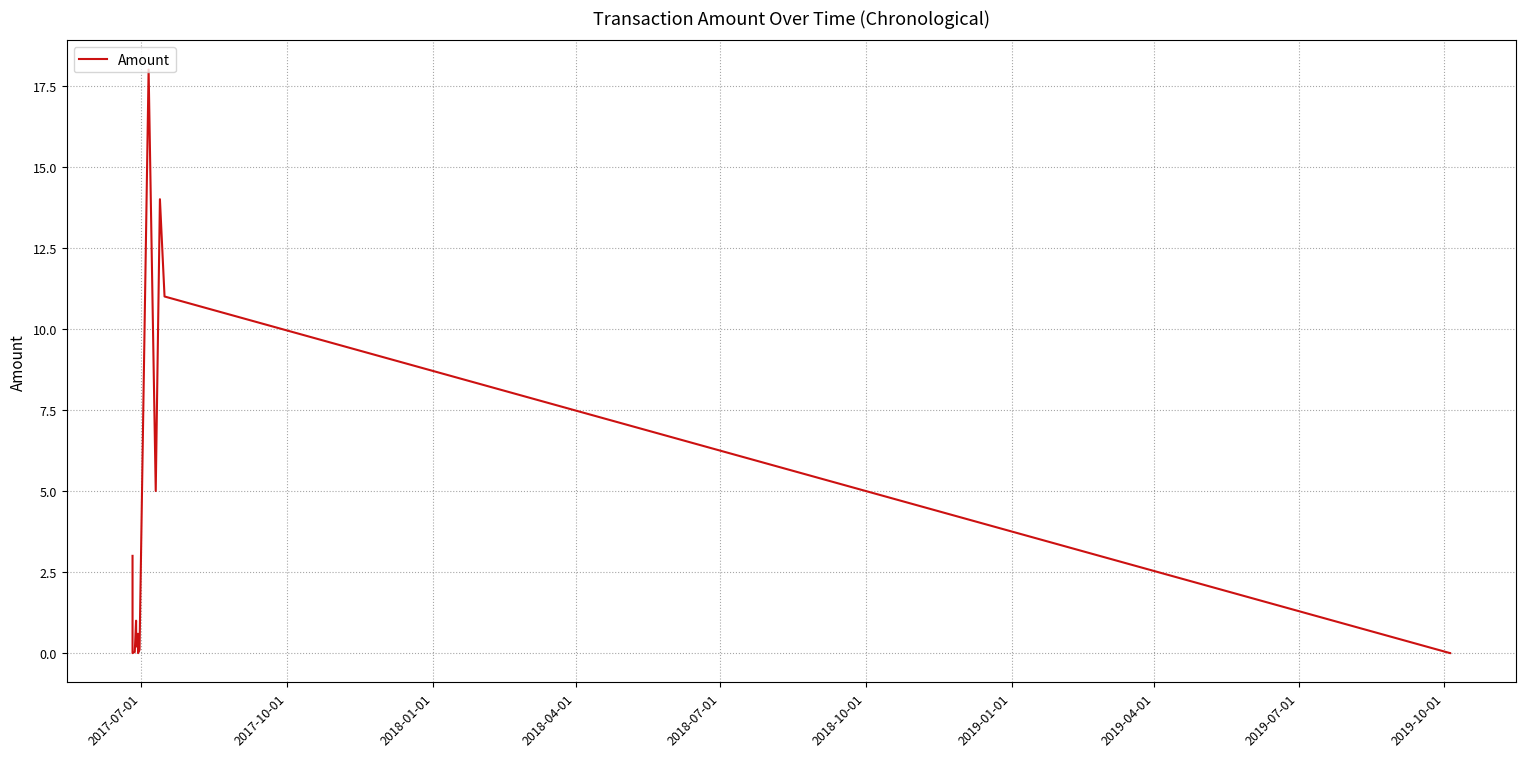

What is the maximum value shown in the chart?

18.0